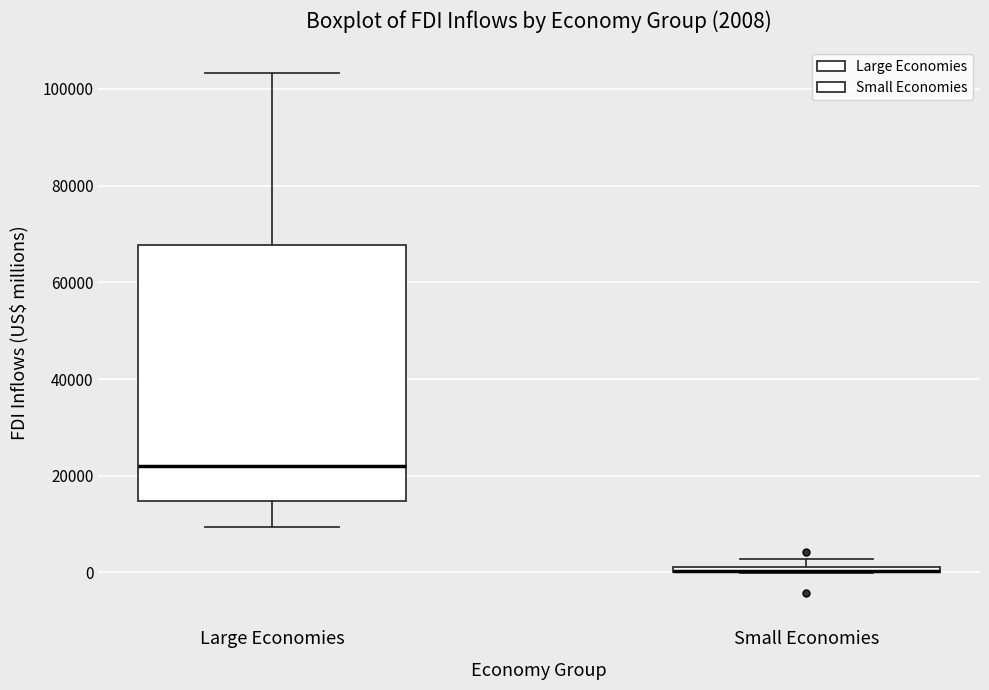

Which box is the tallest, from its lower edge to its upper edge?

Large Economies